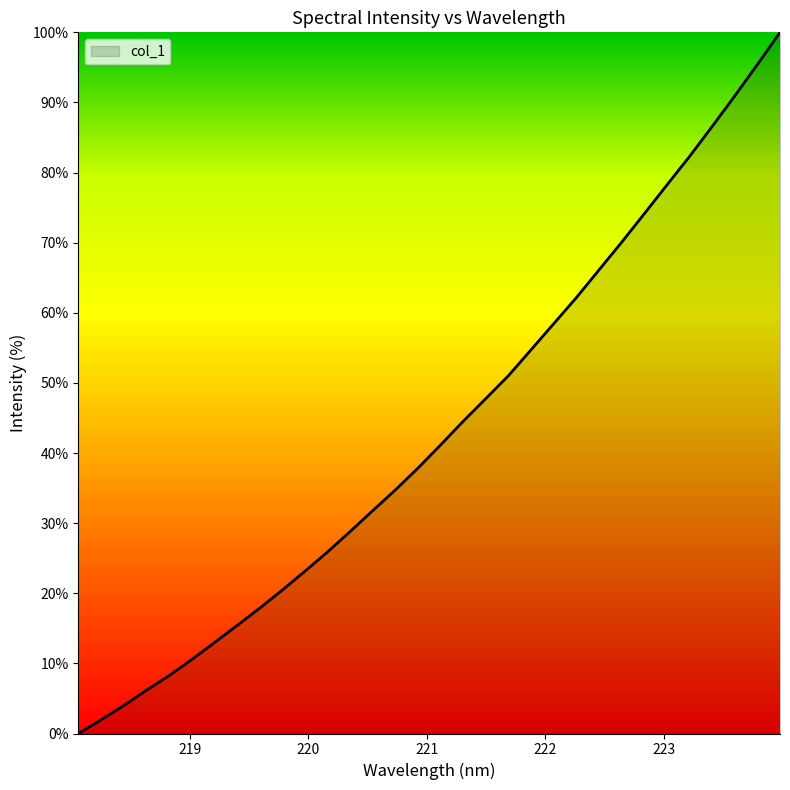

What is the difference between the maximum and minimum values?

100.0